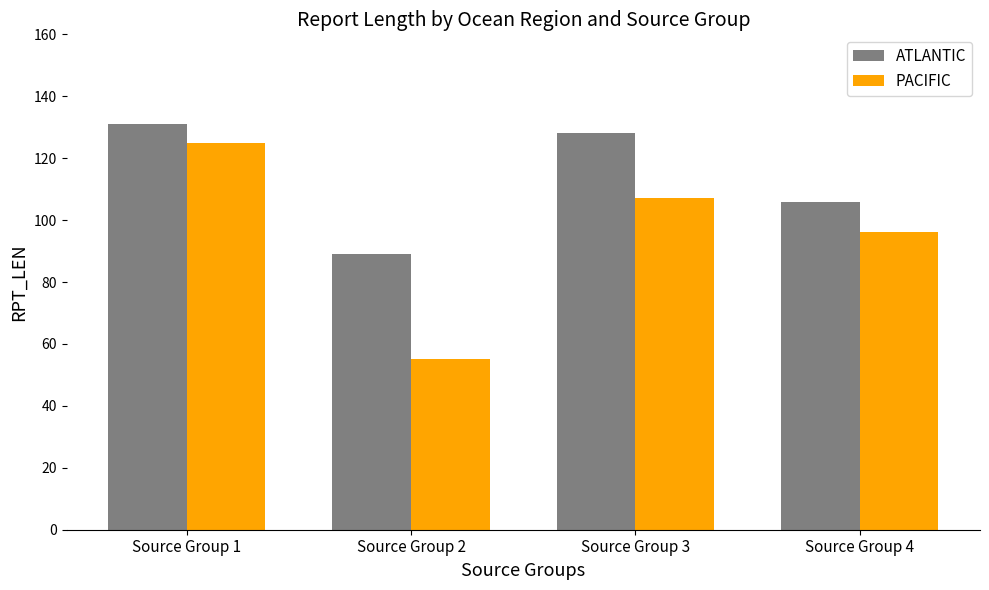

What is the sum of the PACIFIC values at Source Group 3 and Source Group 1?

232